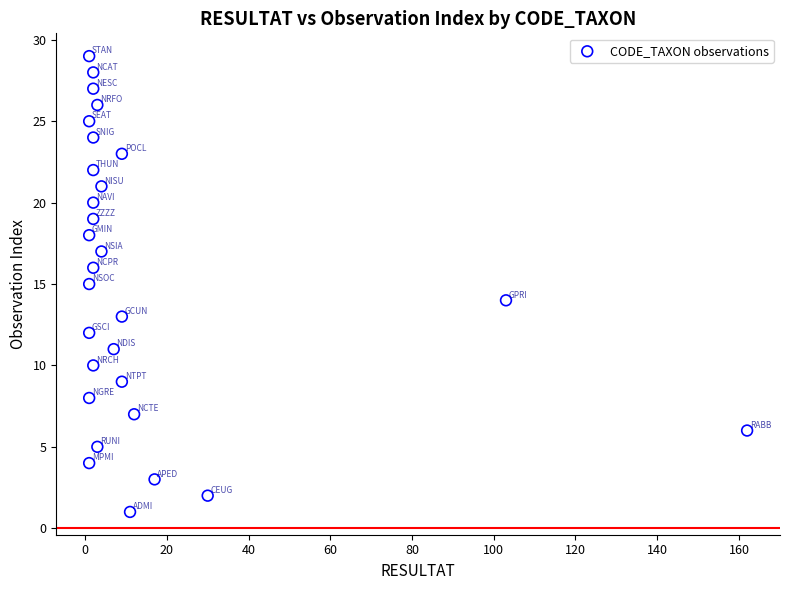

What is the range of X values (max minus min)?

161